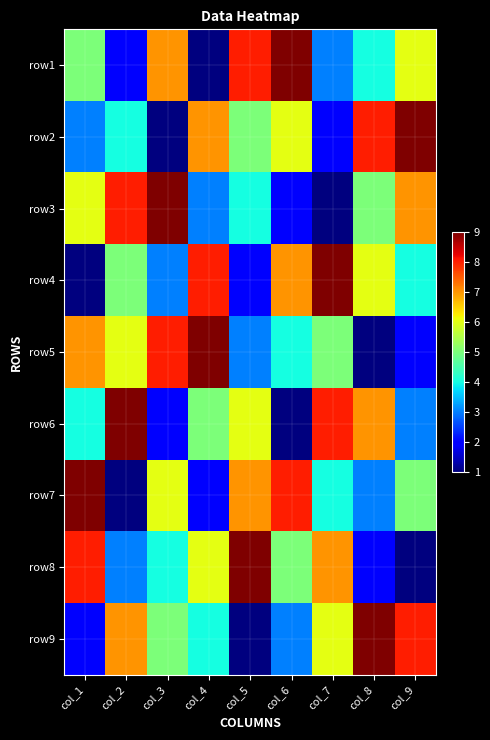

Which has a higher value, col_3 or col_6?

col_6